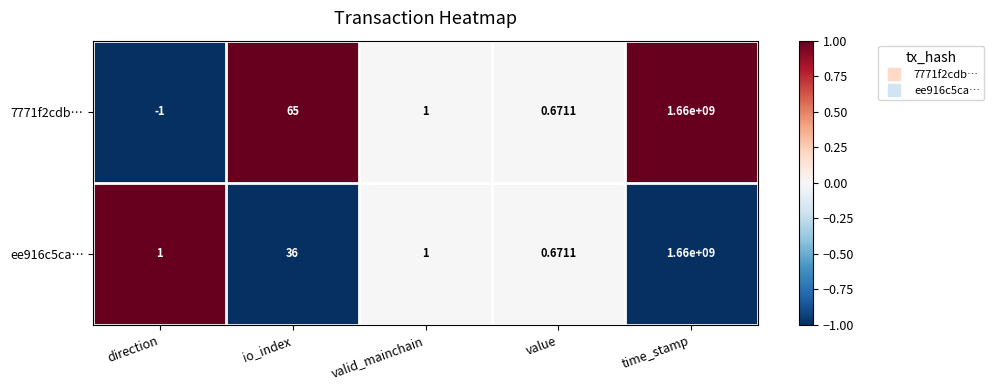

Rank the categories by 7771f2cdb… value from highest to lowest.

time_stamp, io_index, valid_mainchain, value, direction